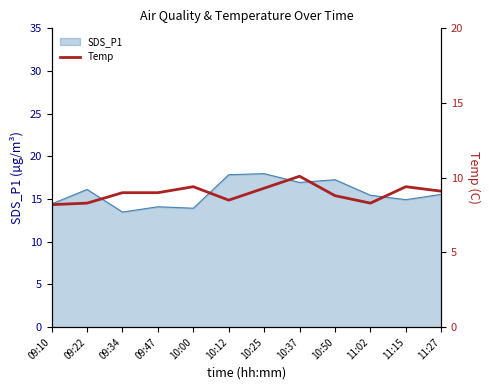

True or false: SDS_P1 has a value of 6.7 at 09:10.

False